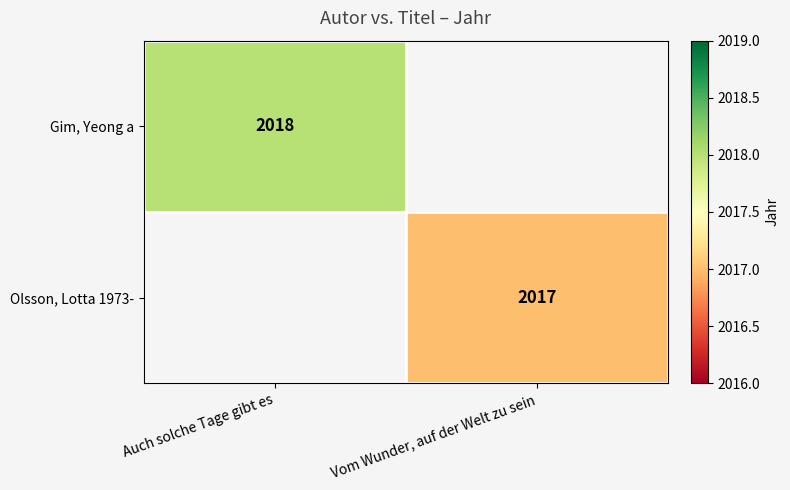

How many series are shown in this chart?

2